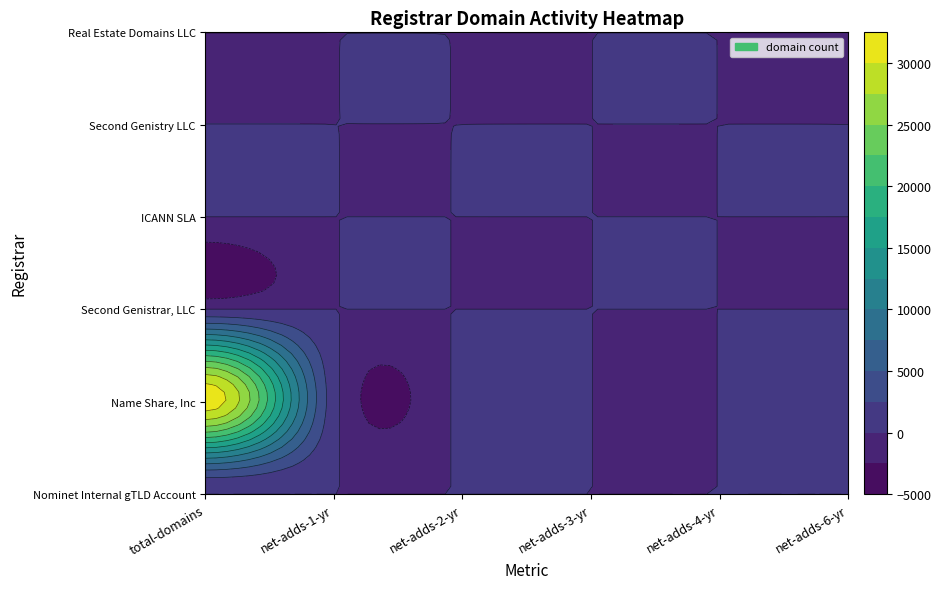

Count the number of categories in the chart.

6